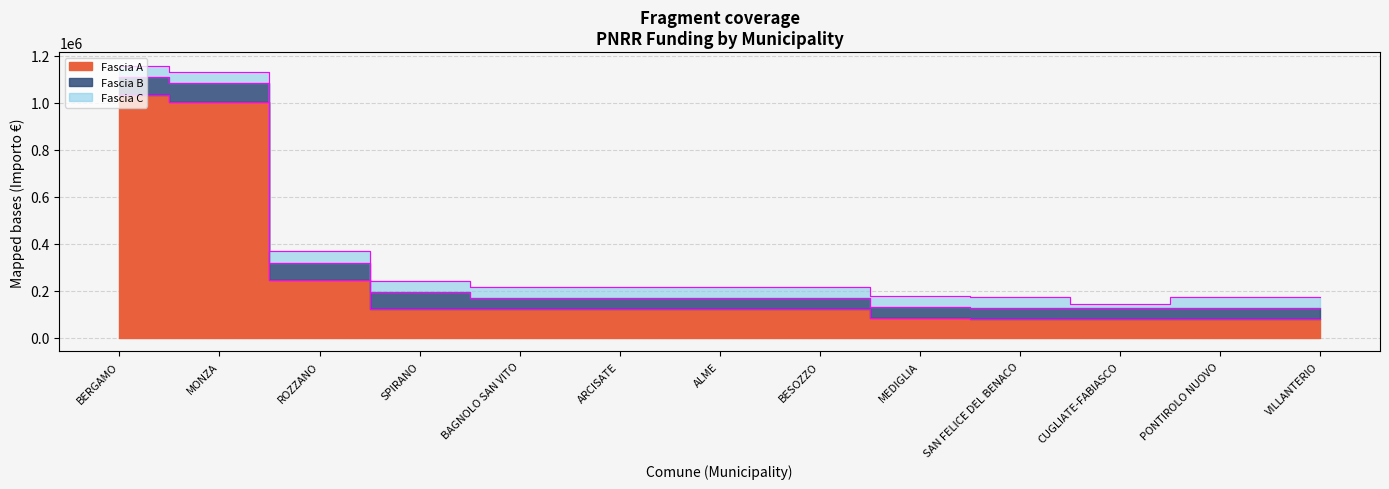

At how many categories does at least one series exceed 849181?

2